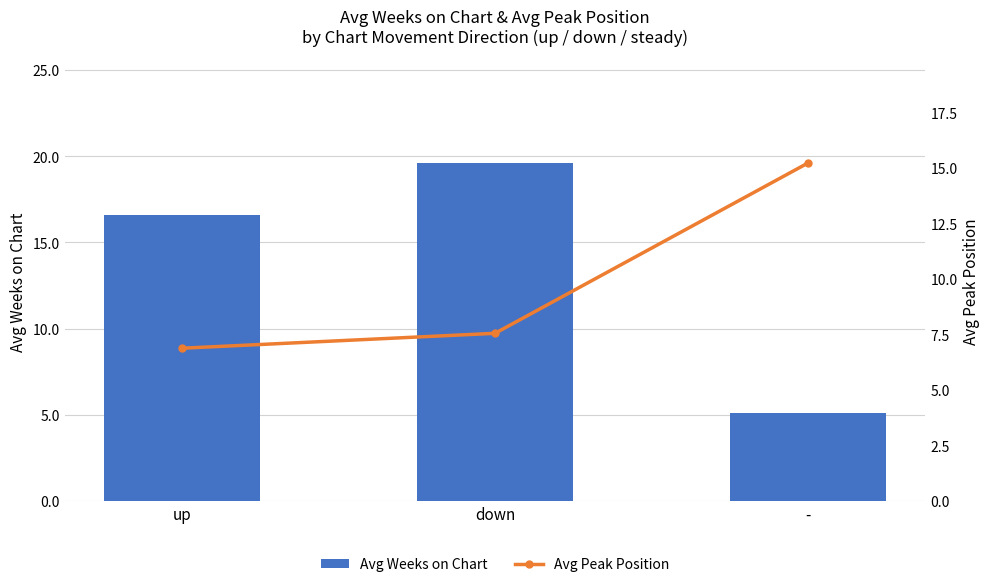

What position from the left is down?

2